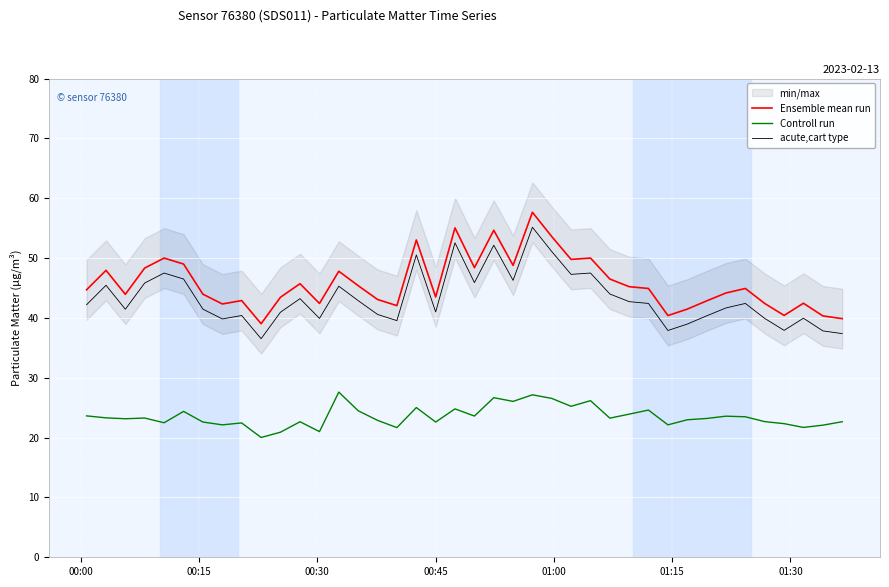

True or false: Controll run and acute,cart type cross at least once.

False